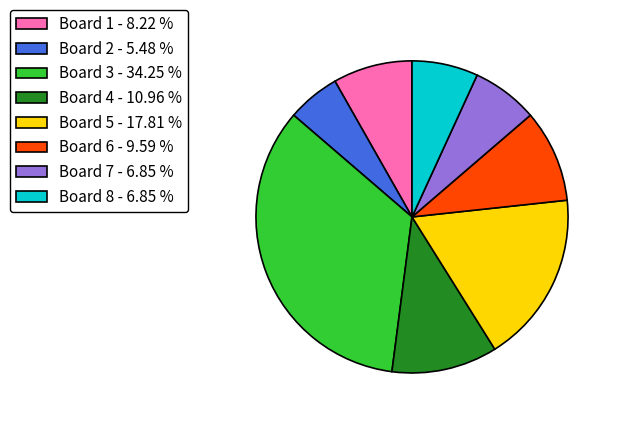

Combined, do Board 1 - 8.22 % and Board 5 - 17.81 % account for over 50%?

No